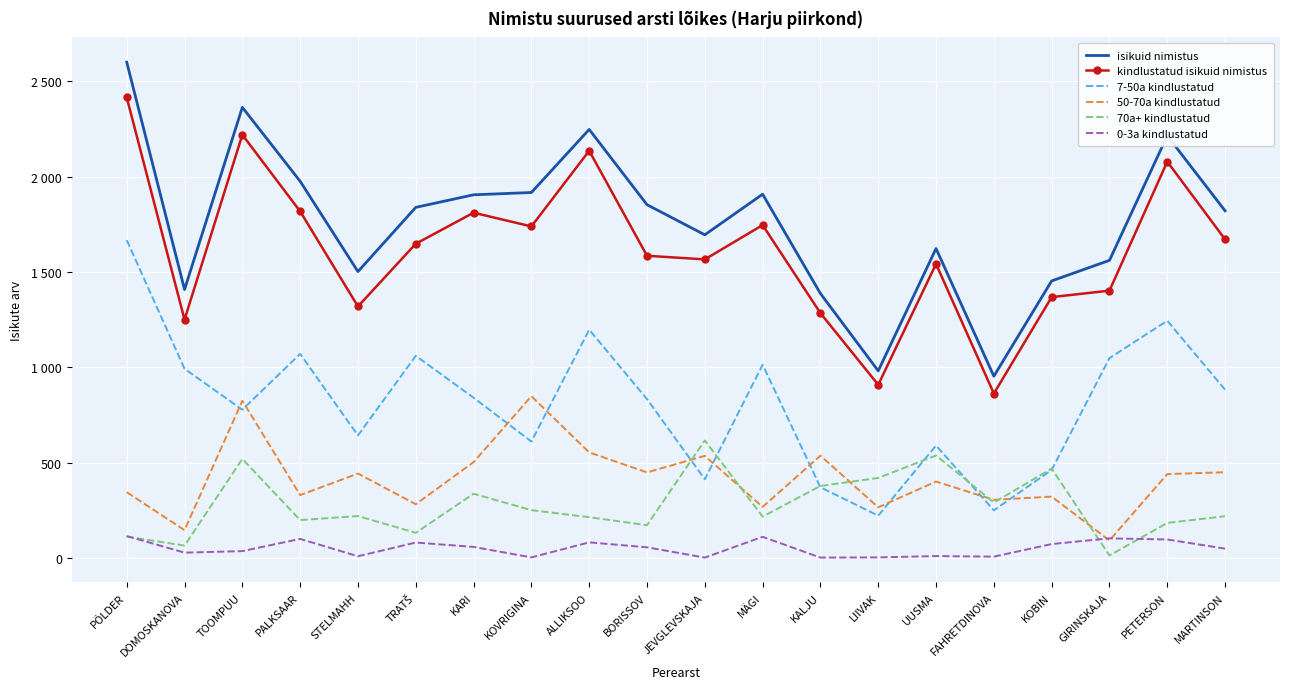

What is the value of the kindlustatud isikuid nimistus point at the 15th from the left?

1542